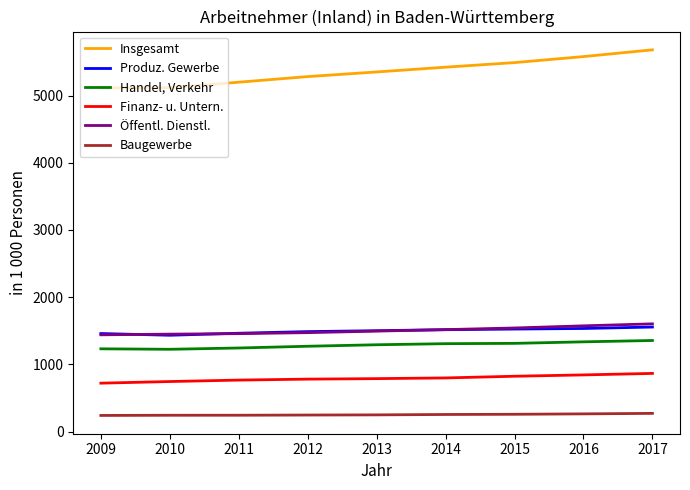

Between 2014 and 2016, which series saw the biggest shift?

Insgesamt